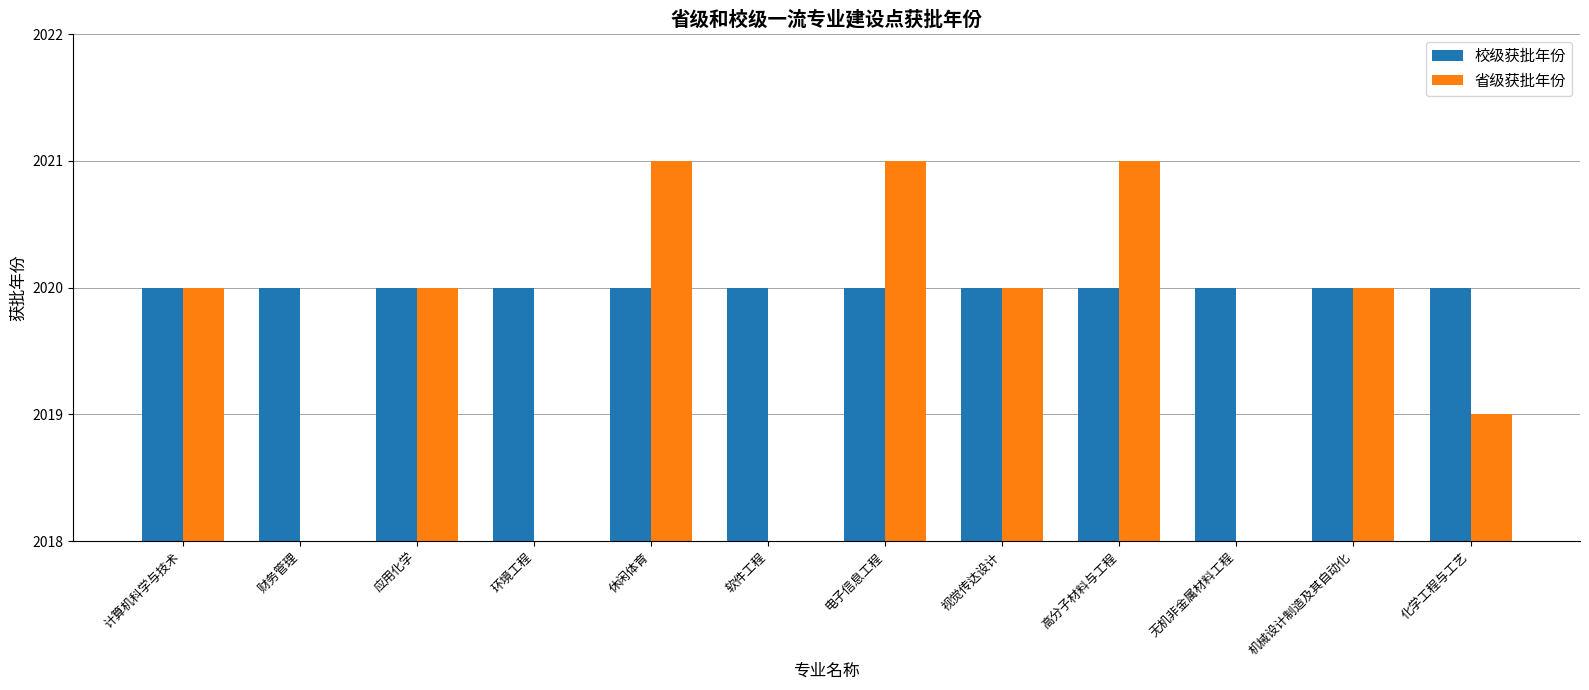

At how many categories does at least one series exceed 2019?

12